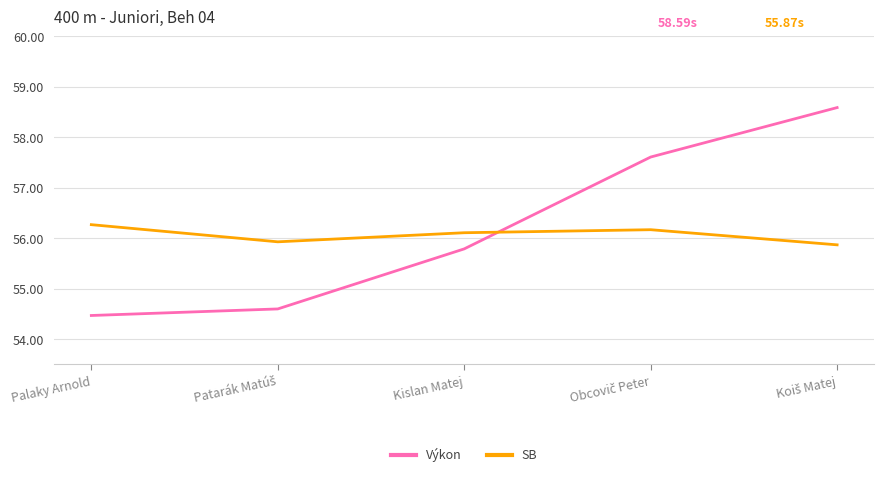

Reading right to left, list all the values displayed in this chart.

Výkon: 58.6	57.6	55.8	54.6	54.5
SB: 55.9	56.2	56.1	55.9	56.3